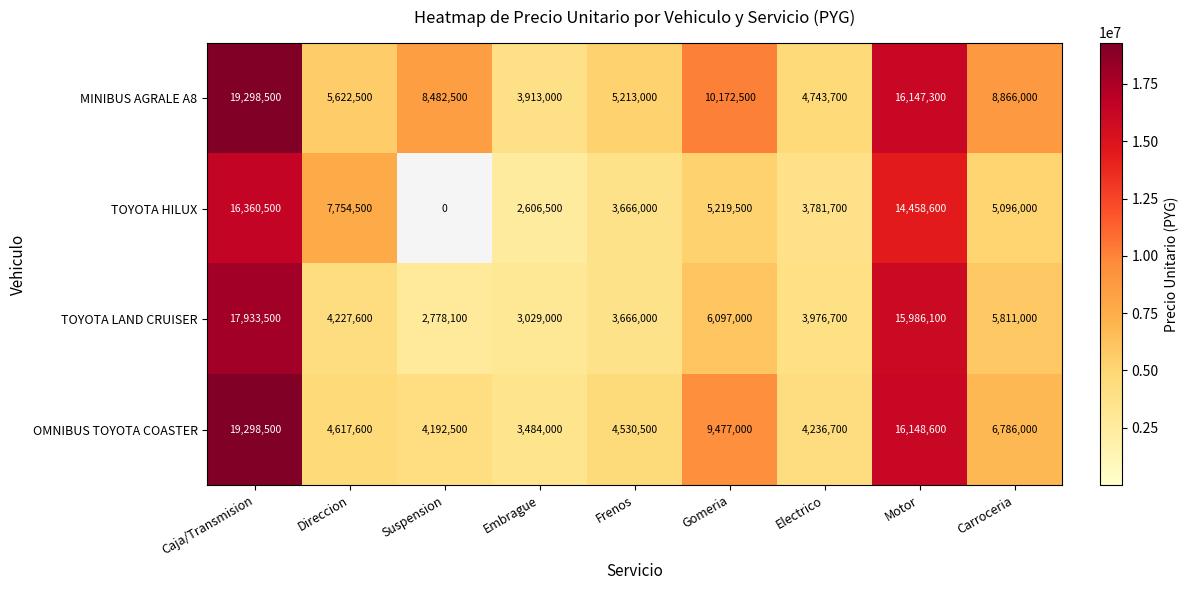

Which series has the largest range (max minus min)?

TOYOTA HILUX